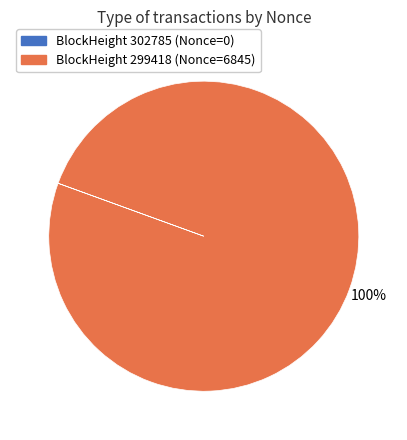

Which slice is the largest?

BlockHeight 299418 (Nonce=6845)